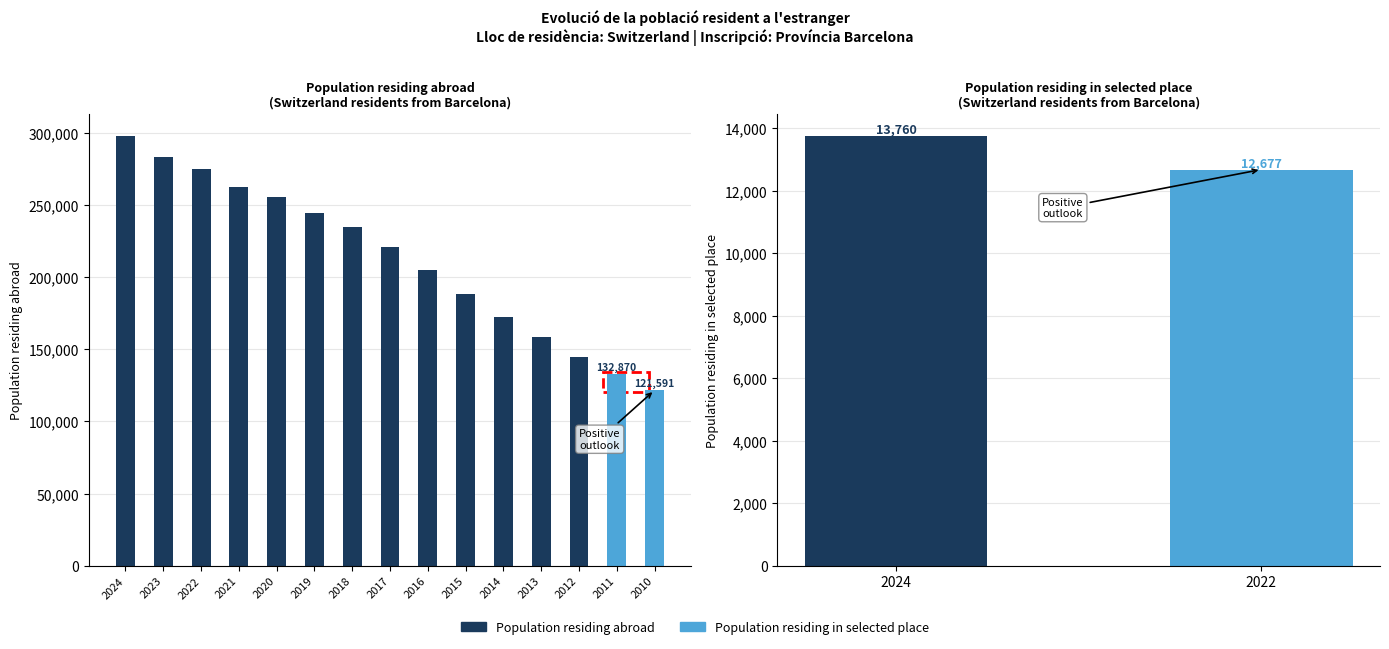

How many values in the Population residing abroad series are below 220660?

7